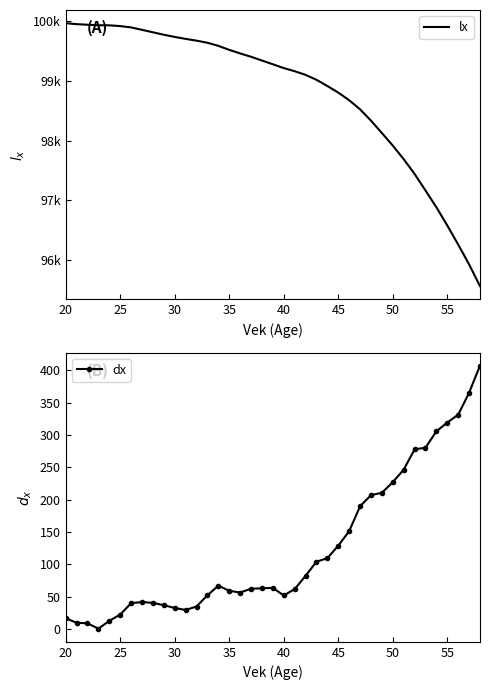

At how many categories does at least one series exceed 63268?

39